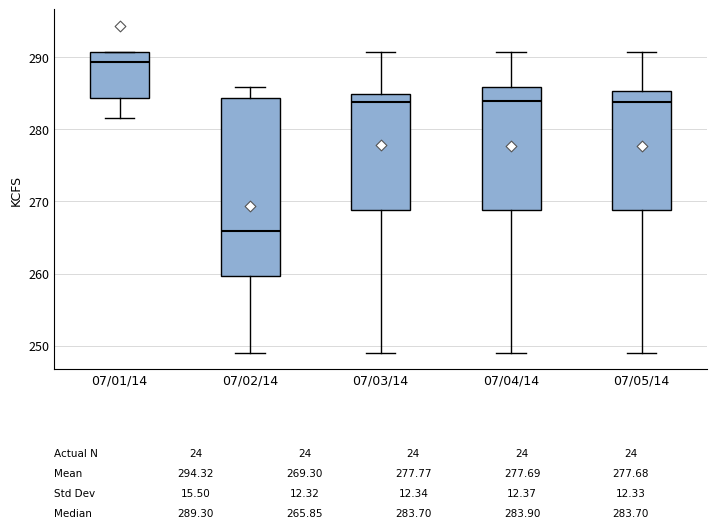

Which box has the highest median line?

07/01/14